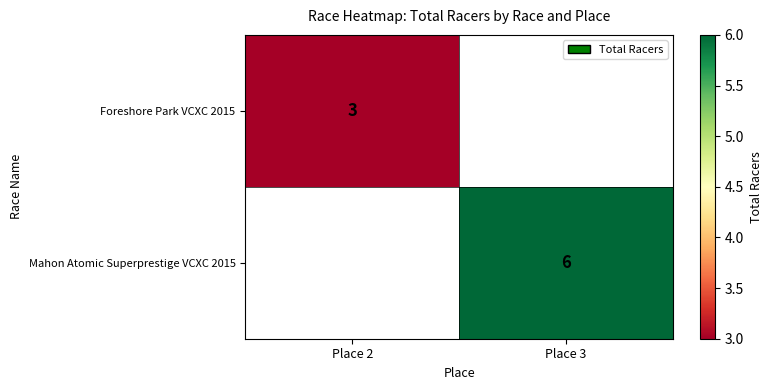

Is it true that Foreshore Park VCXC 2015 equals 3 at Place 2?

True